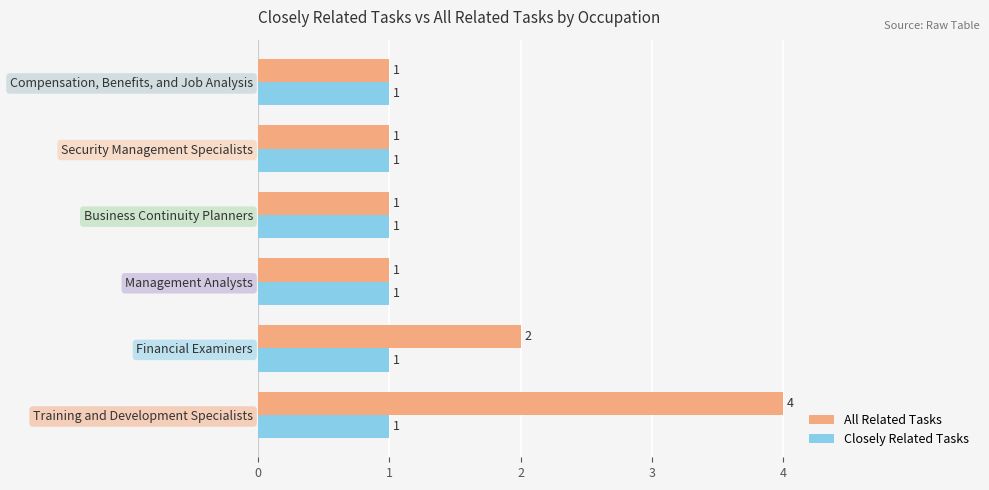

At which category is the sum across all series the highest?

Training and Development Specialists